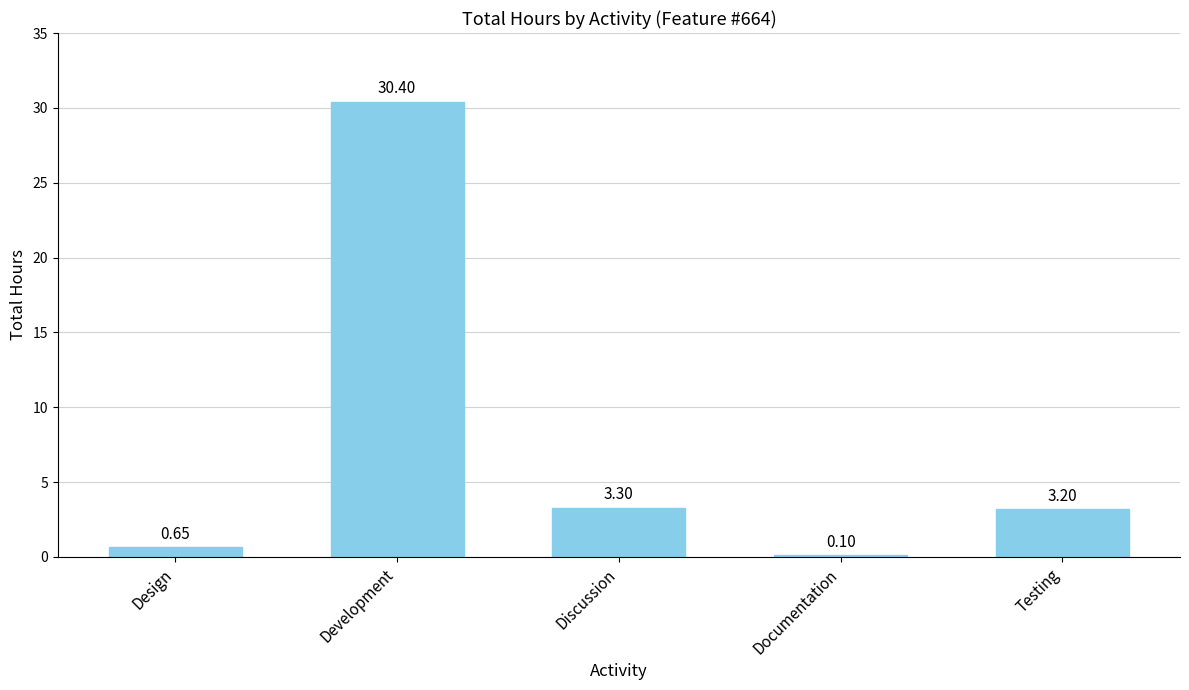

Which category has the highest value across all series?

Development